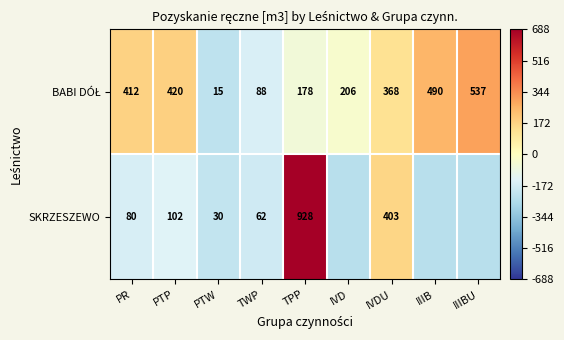

How many categories are shown in the chart?

9